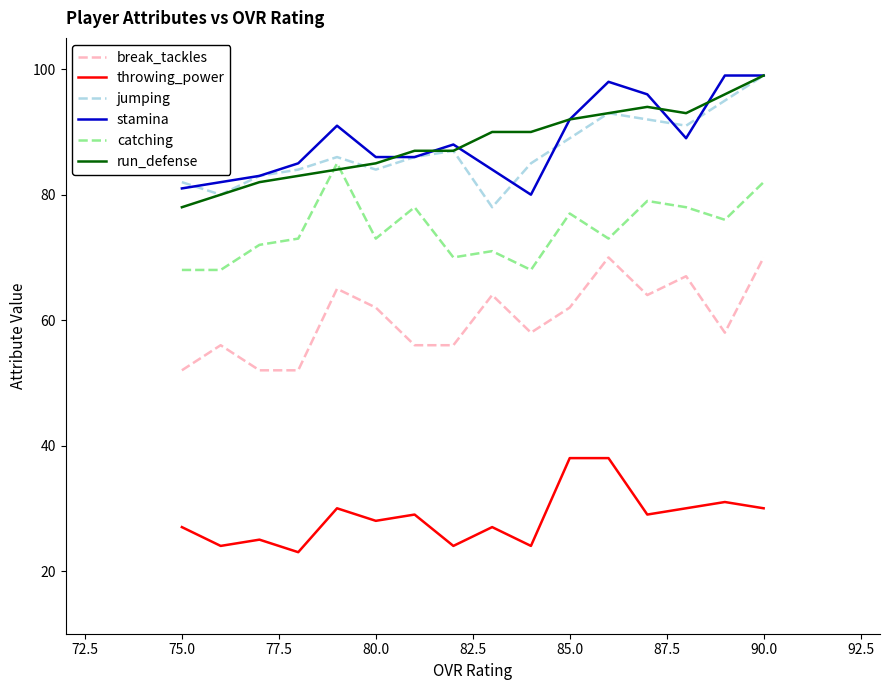

True or false: break_tackles and catching cross at least once.

False